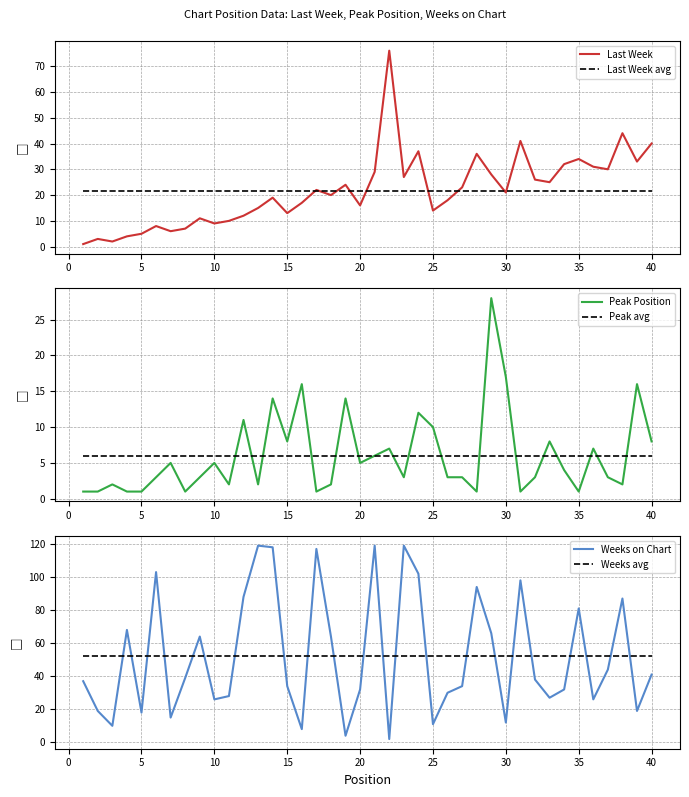

Is it true that Last Week equals 9.0 at 10?

True